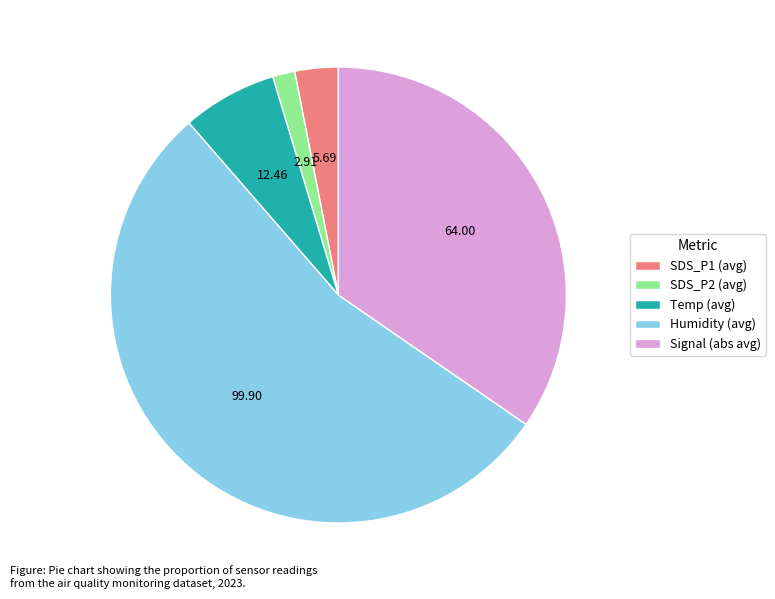

Between Humidity (avg) and Temp (avg), which is larger?

Humidity (avg)